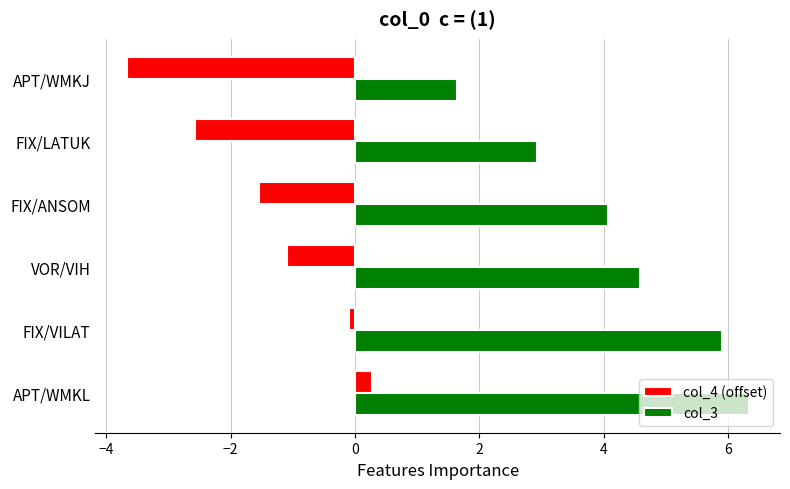

Between FIX/LATUK and APT/WMKJ, which series saw the biggest shift?

col_3